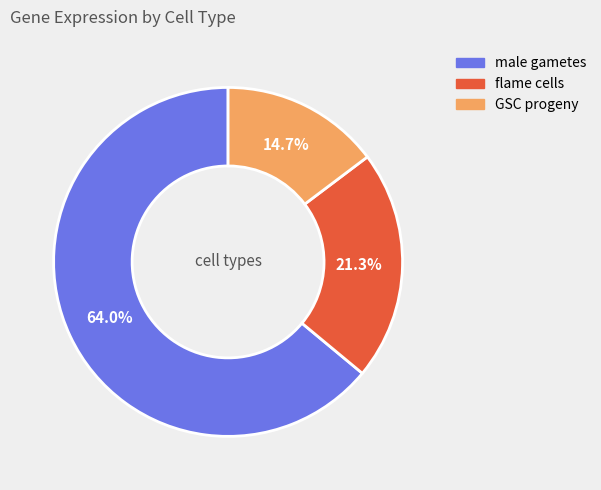

Is the sum of GSC progeny and flame cells greater than half?

No